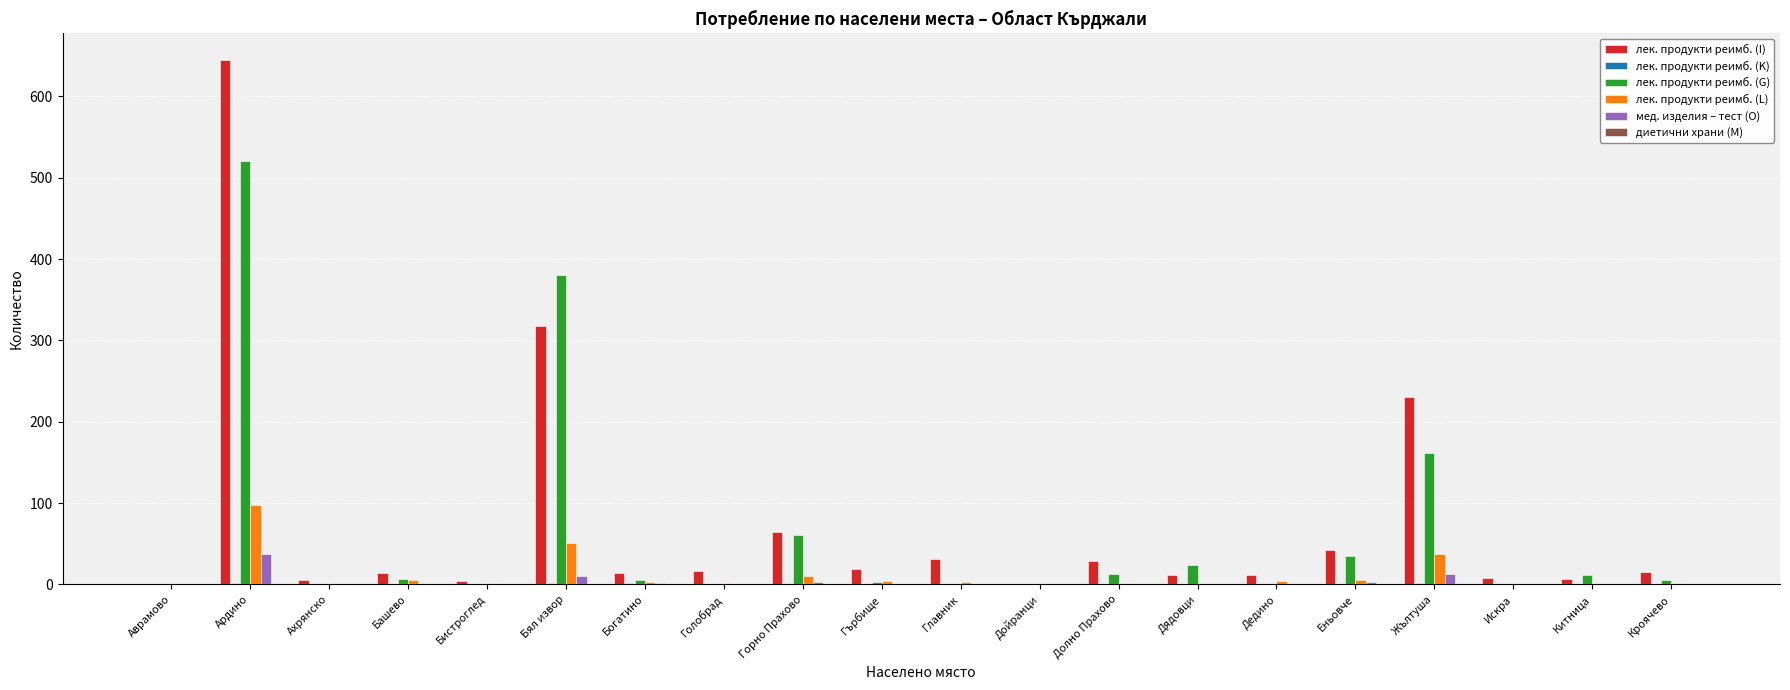

True or false: лек. продукти реимб. (I) has a value of 645 at Ардино.

True